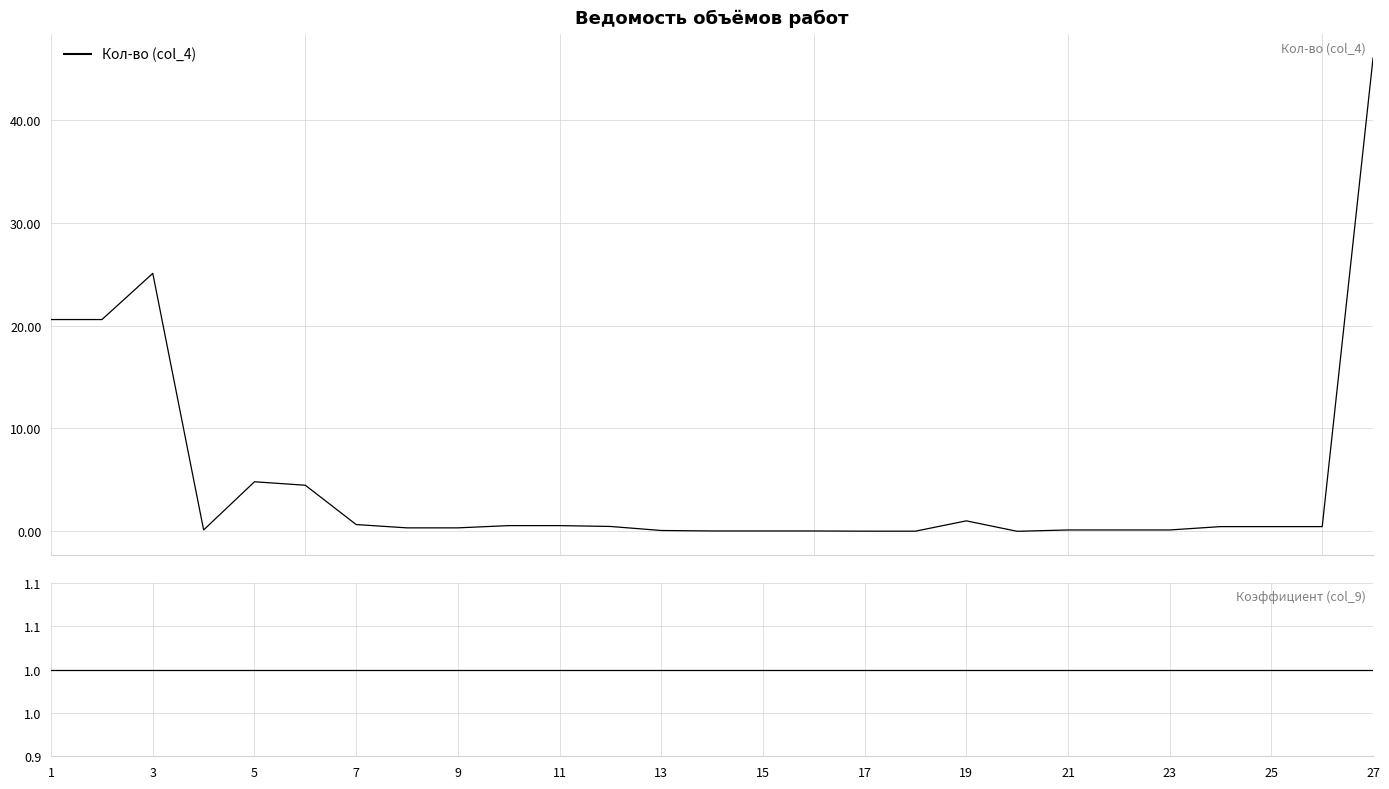

What is the minimum value for Коэффициент (col_9)?

1.0